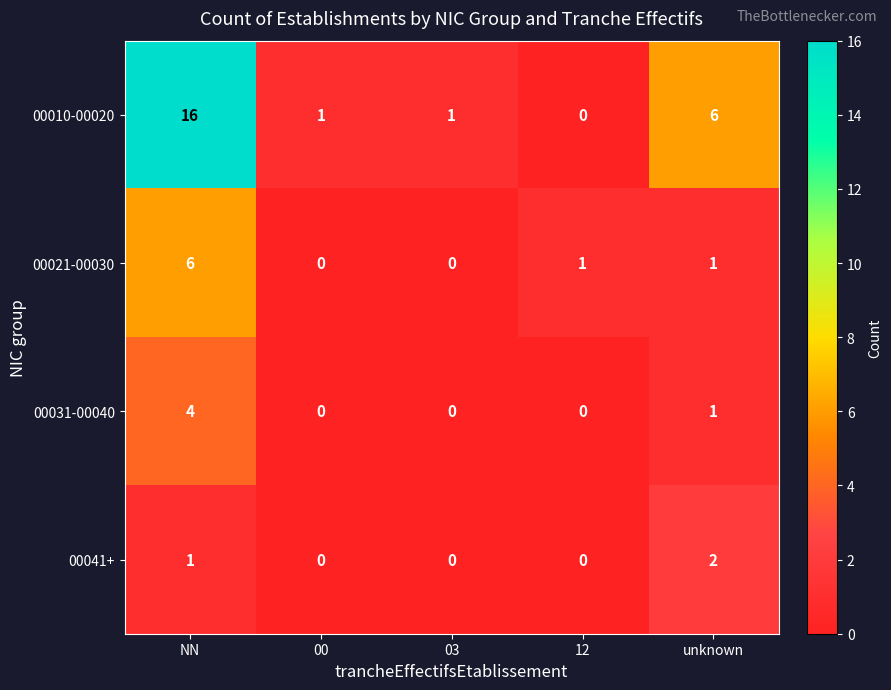

What is the sum of all 00041+ values?

3